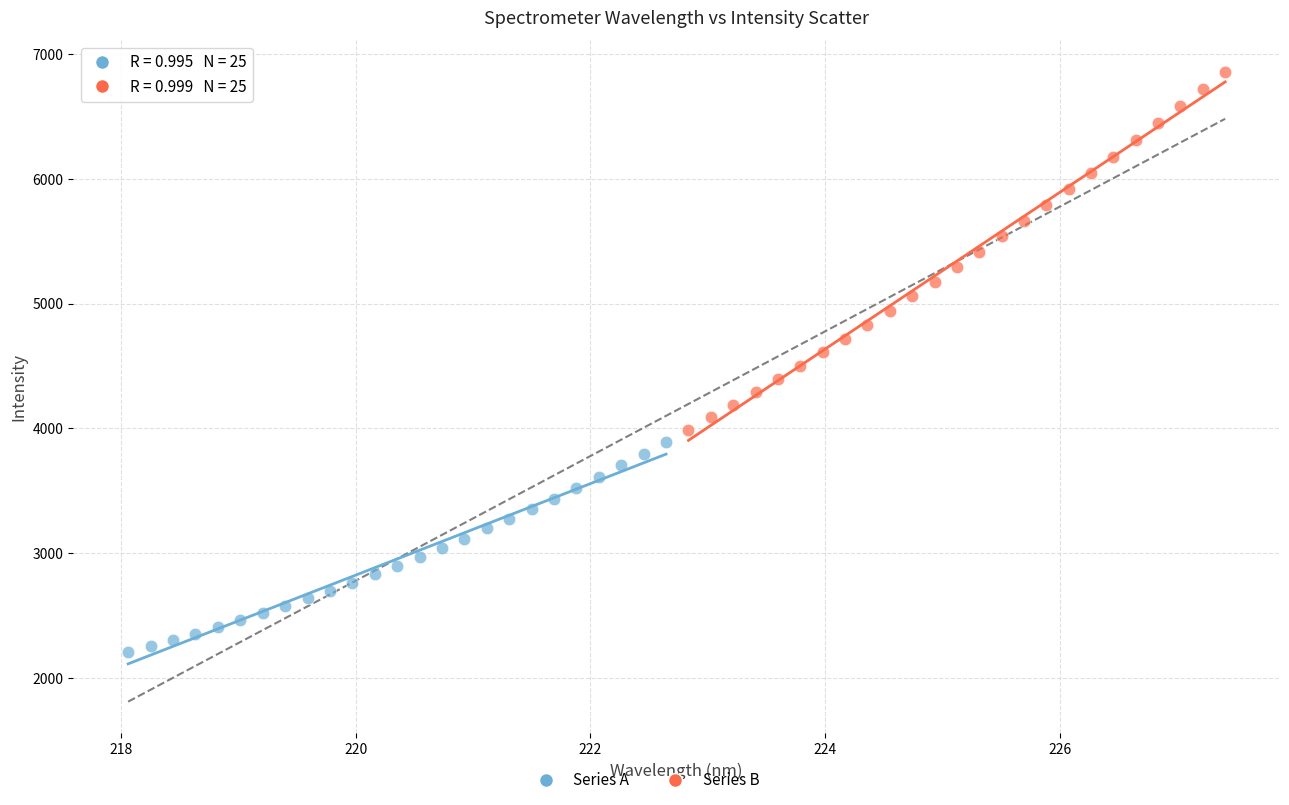

Which series has the largest Y range (max minus min)?

Series B